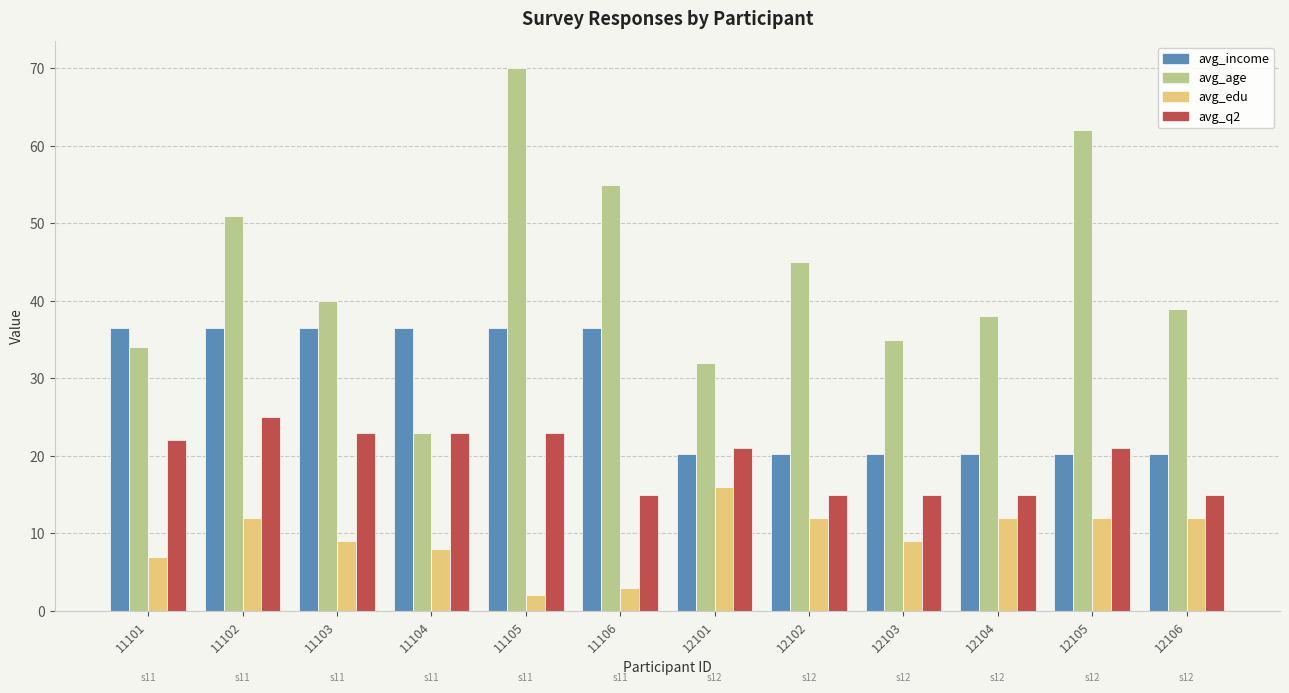

Reading left to right, transcribe all the data shown in this chart.

avg_income: 11101=36.6	11102=36.6	11103=36.6	11104=36.6	11105=36.6	11106=36.6	12101=20.3	12102=20.3	12103=20.3	12104=20.3	12105=20.3	12106=20.3
avg_age: 11101=34.0	11102=51.0	11103=40.0	11104=23.0	11105=70.0	11106=55.0	12101=32.0	12102=45.0	12103=35.0	12104=38.0	12105=62.0	12106=39.0
avg_edu: 11101=7.0	11102=12.0	11103=9.0	11104=8.0	11105=2.0	11106=3.0	12101=16.0	12102=12.0	12103=9.0	12104=12.0	12105=12.0	12106=12.0
avg_q2: 11101=22.0	11102=25.0	11103=23.0	11104=23.0	11105=23.0	11106=15.0	12101=21.0	12102=15.0	12103=15.0	12104=15.0	12105=21.0	12106=15.0